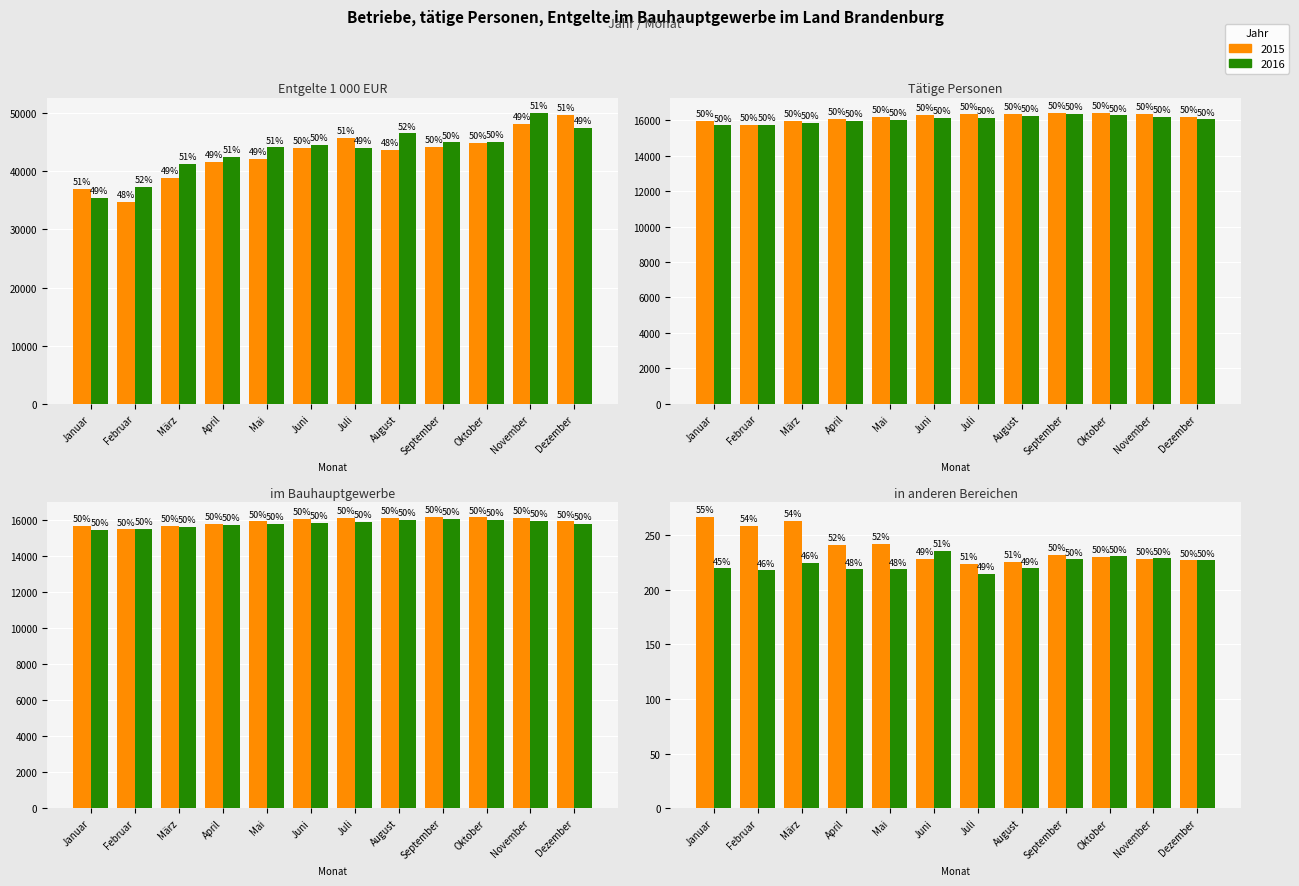

What is the sum of all im Bauhaupt-gewerbe values?

191336